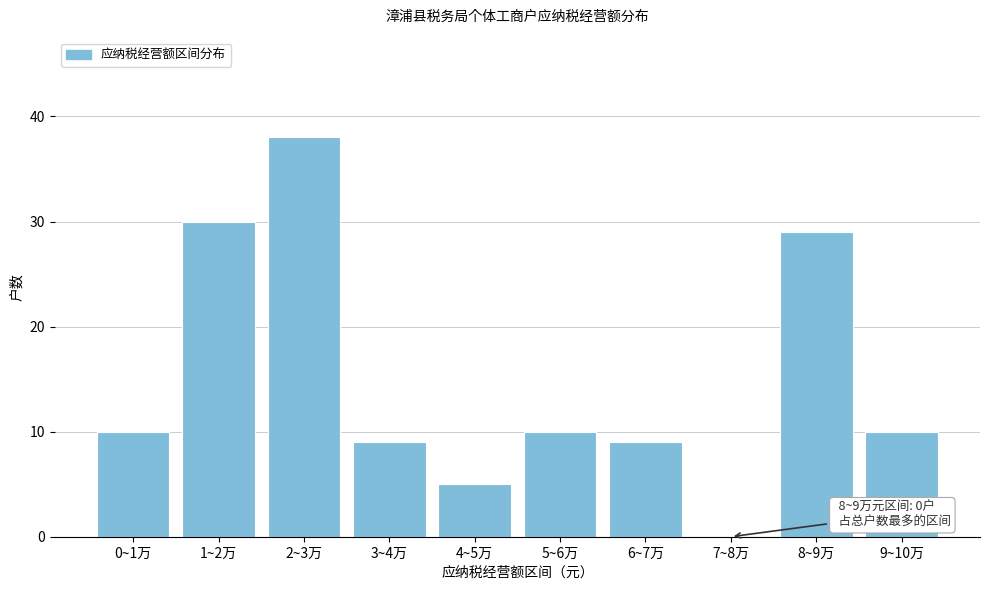

Reading left to right, list all the values displayed in this chart.

0~1万=10	1~2万=30	2~3万=38	3~4万=9	4~5万=5	5~6万=10	6~7万=9	7~8万=0	8~9万=29	9~10万=10